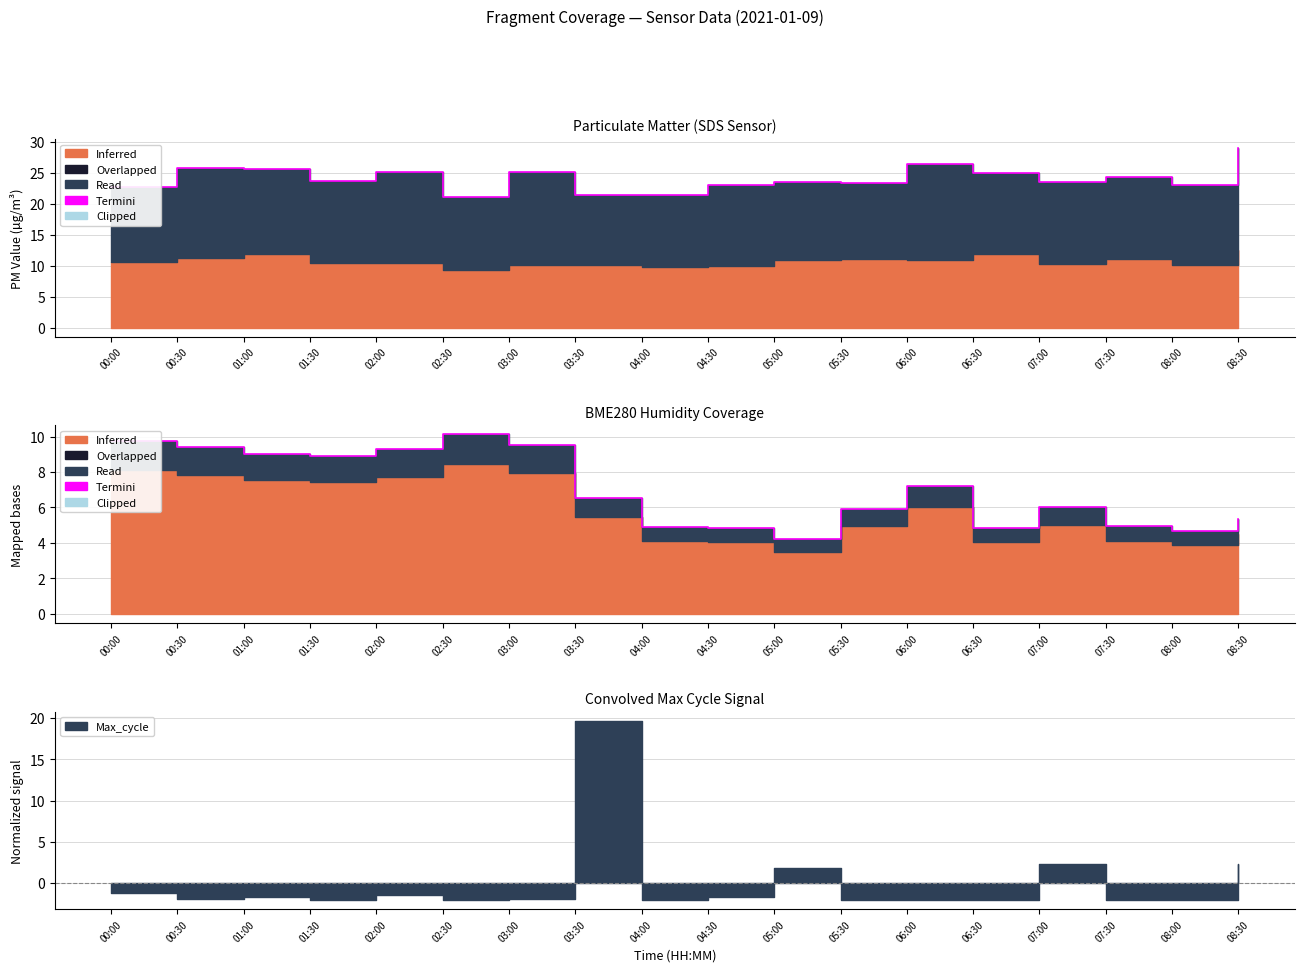

Rank the categories by value from highest to lowest.

02:30, 00:00, 03:00, 00:30, 02:00, 01:00, 01:30, 06:00, 03:30, 07:00, 05:30, 08:30, 07:30, 04:00, 04:30, 06:30, 08:00, 05:00